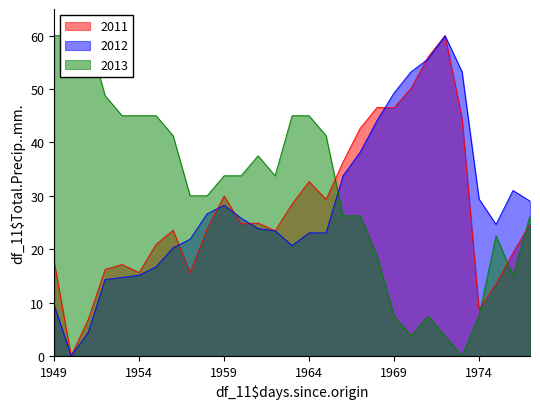

Is the value of 2012 at 1959 greater than the value of 2011 at 1972?

No